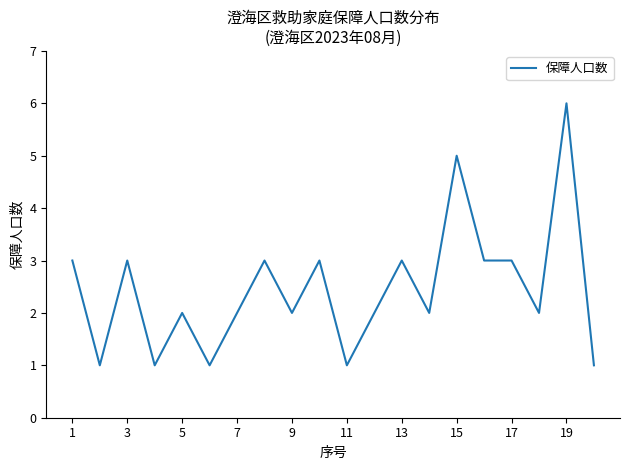

What is the maximum value shown in the chart?

6